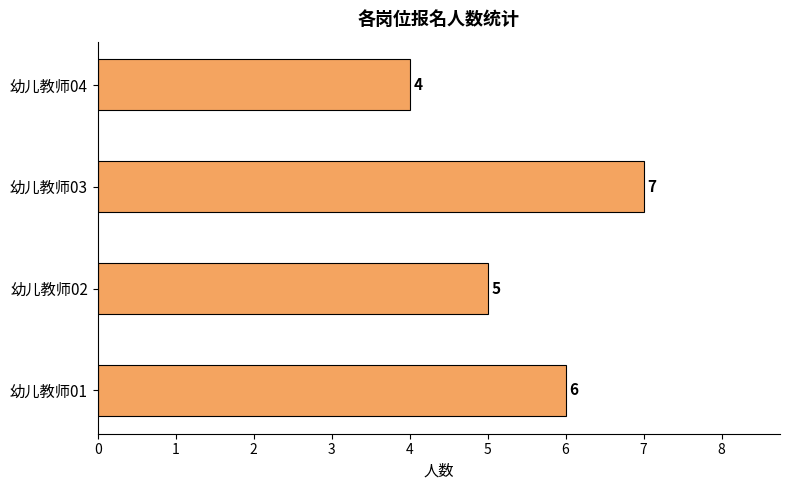

Between 幼儿教师01 and 幼儿教师03, which is larger?

幼儿教师03